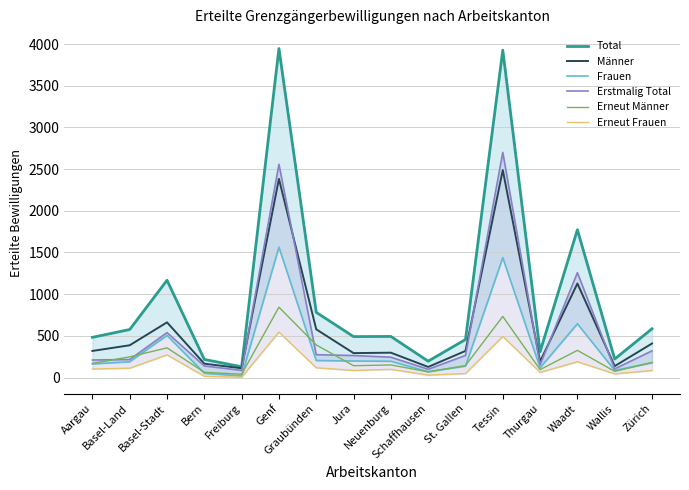

True or false: Männer has a value of 1698 at Tessin.

False